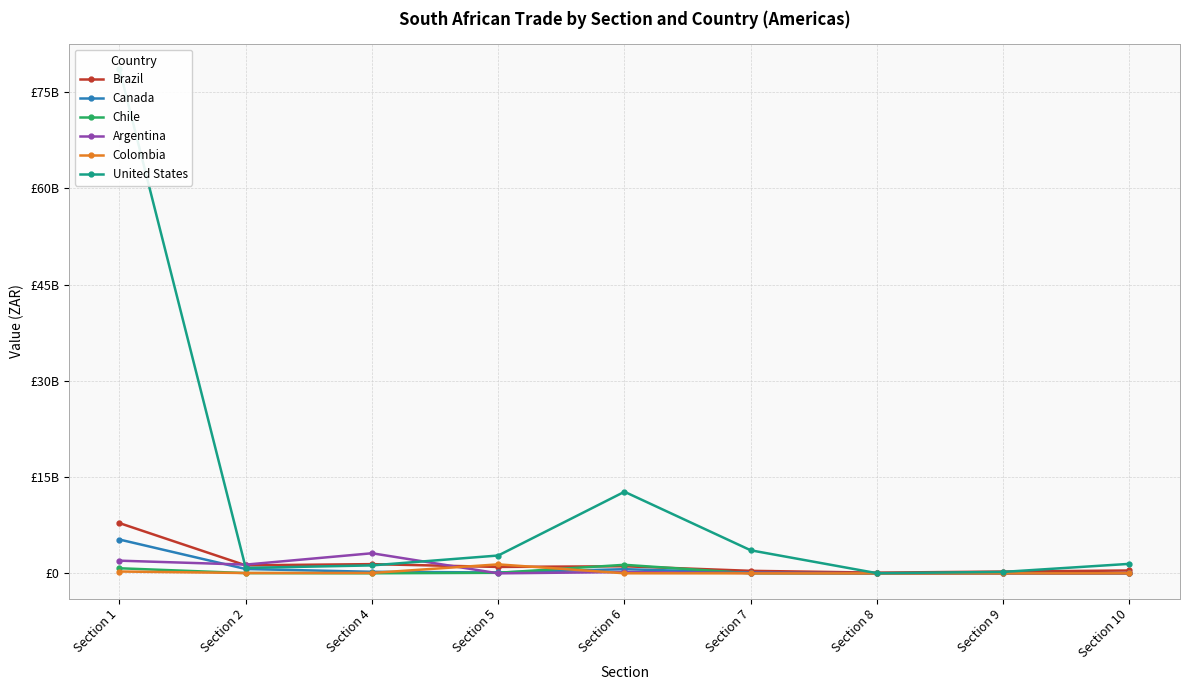

What is the spread (max minus min) of values at Section 1?

78312455049